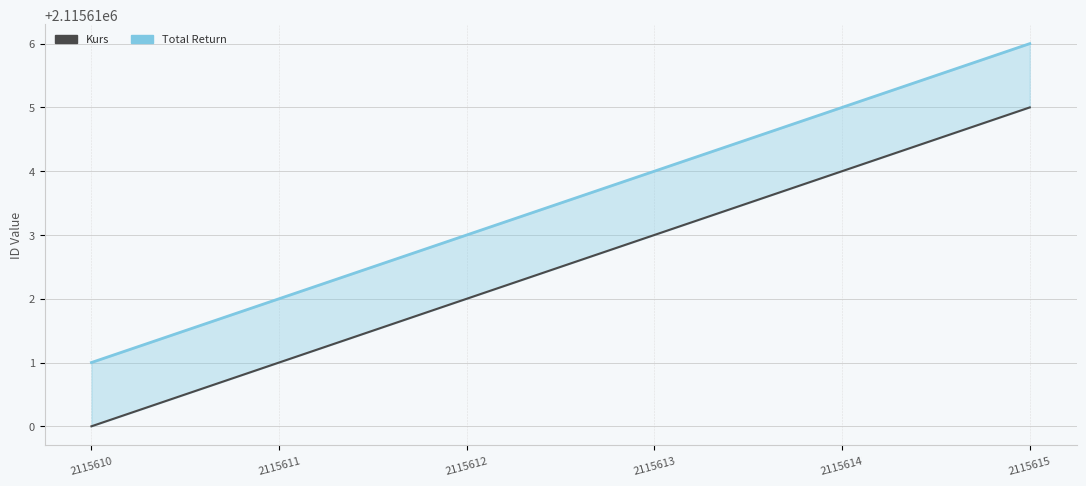

What are all the series names shown in the legend?

Total Return, Kurs